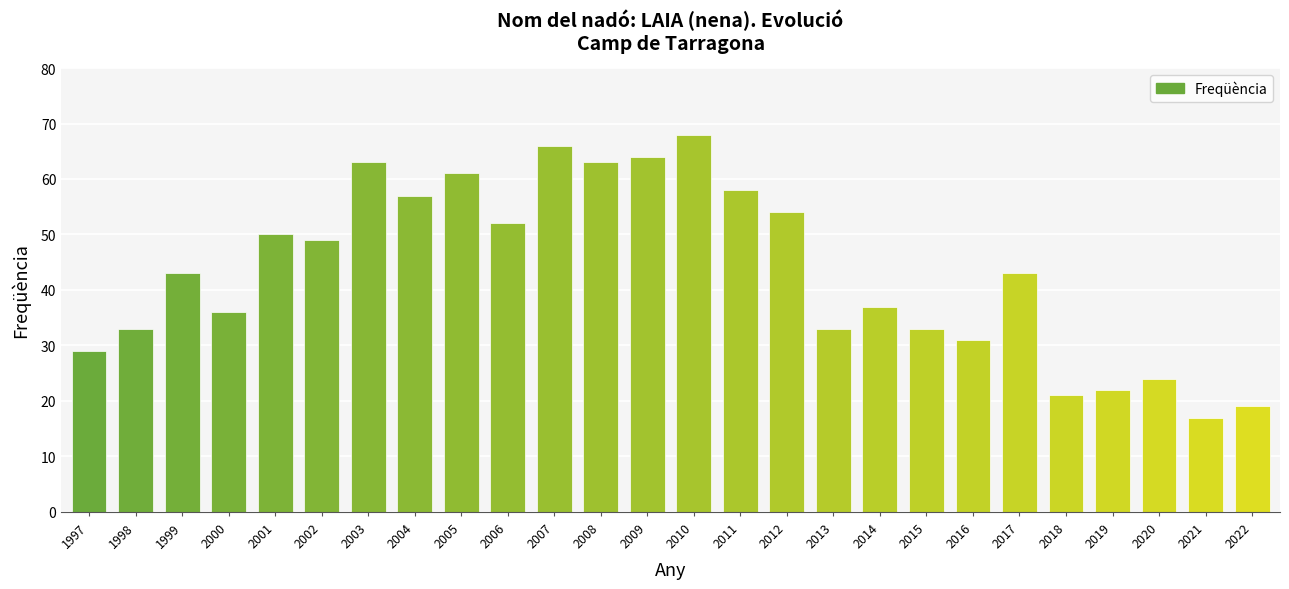

What is the change in value from 2005 to 2013?

-28